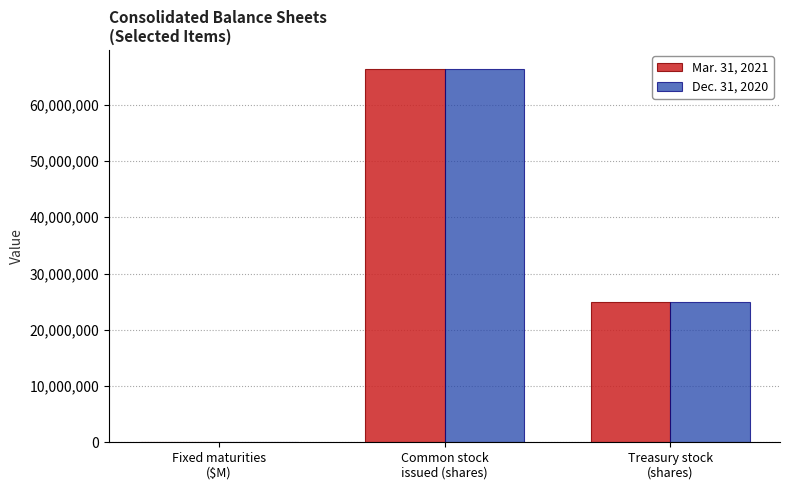

How many groups of bars are there?

3